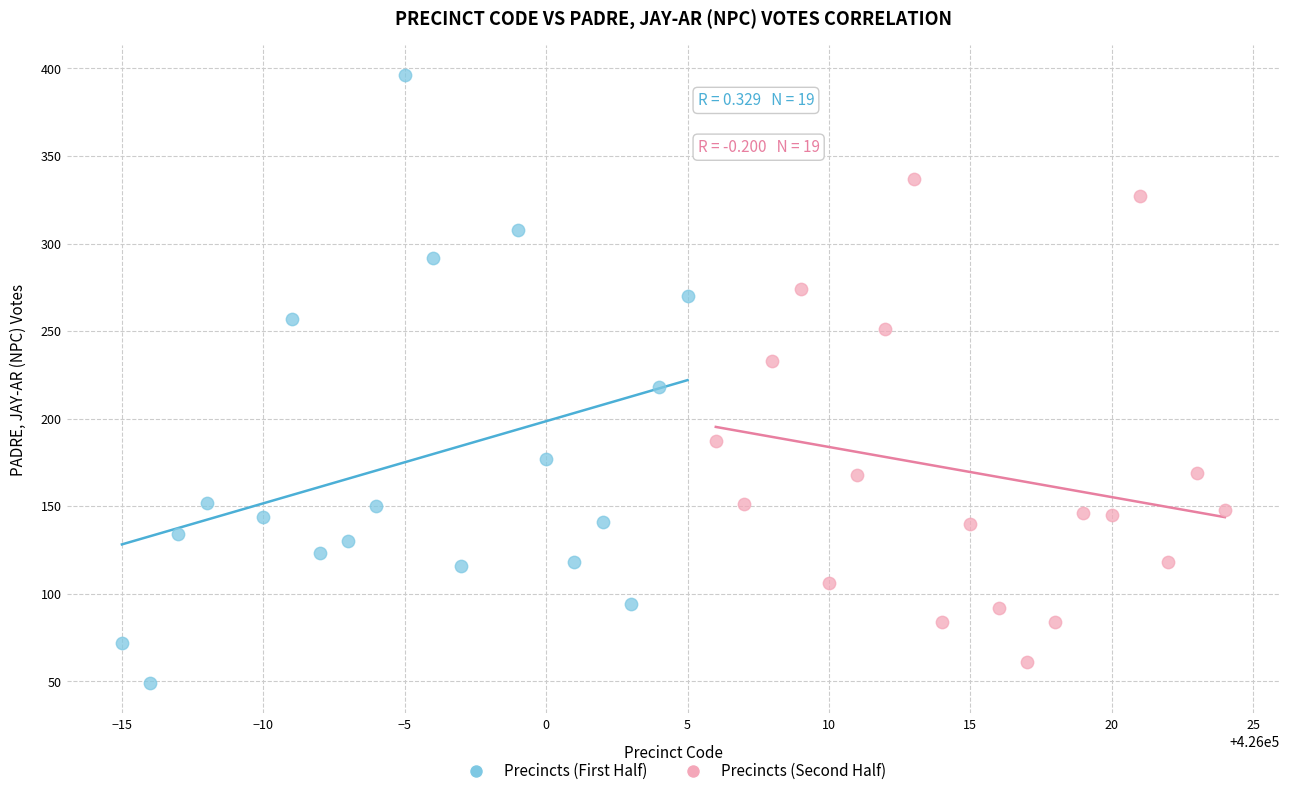

Which series has the largest Y range (max minus min)?

Precincts (First Half)